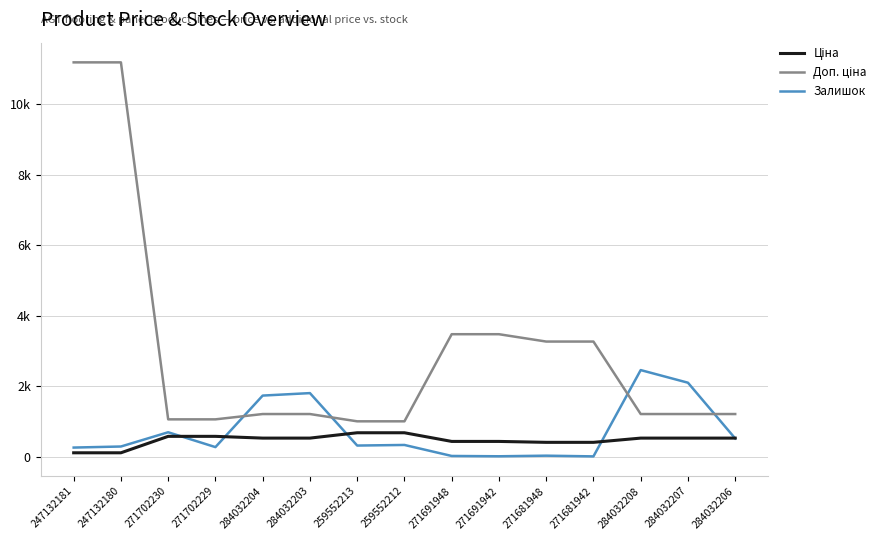

What is the difference between the highest and lowest values at 259552212?

670.1